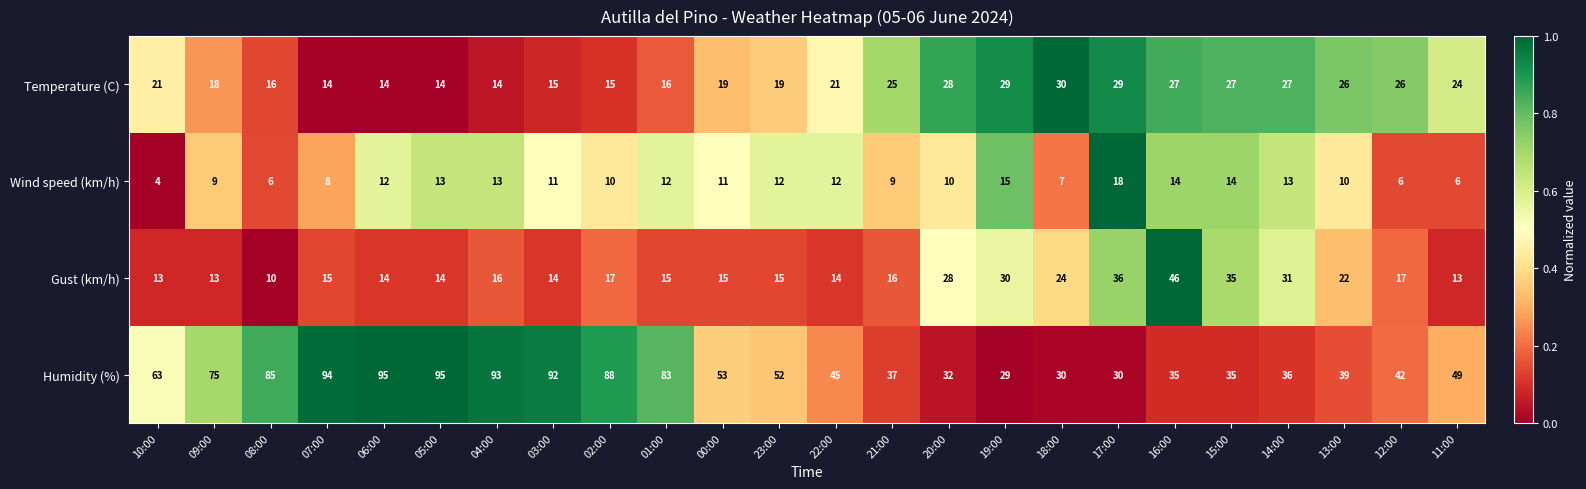

How many series are shown in this chart?

4